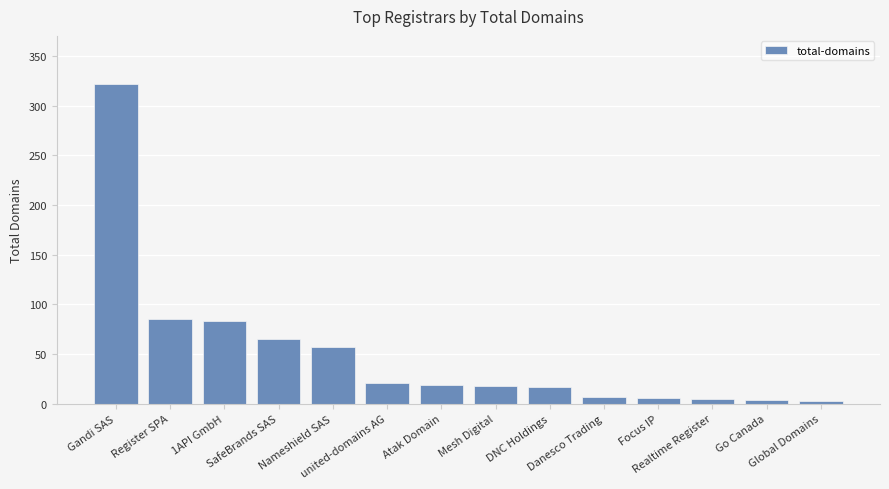

What is the maximum value shown in the chart?

322